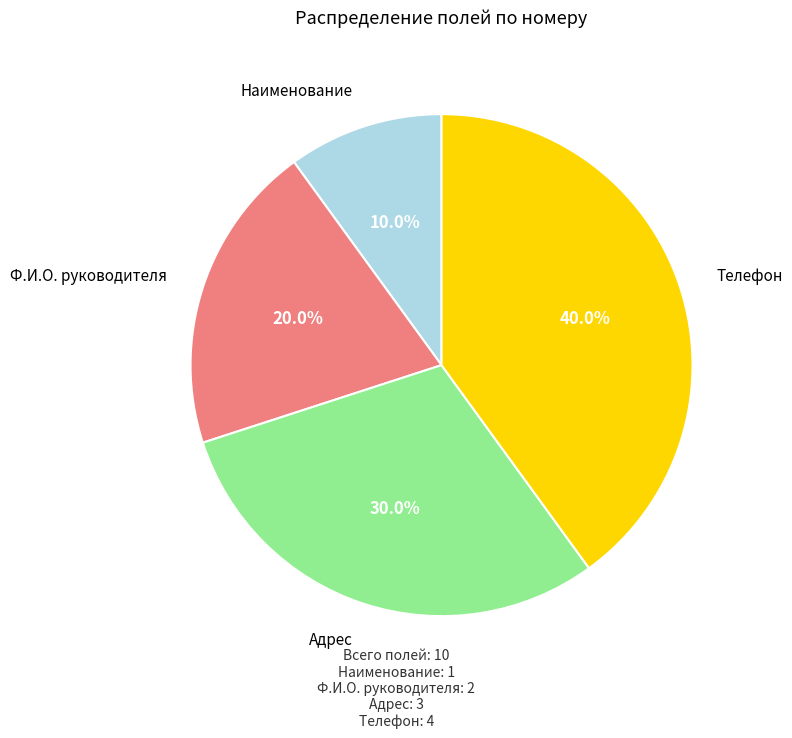

Is there a majority slice in this chart?

No